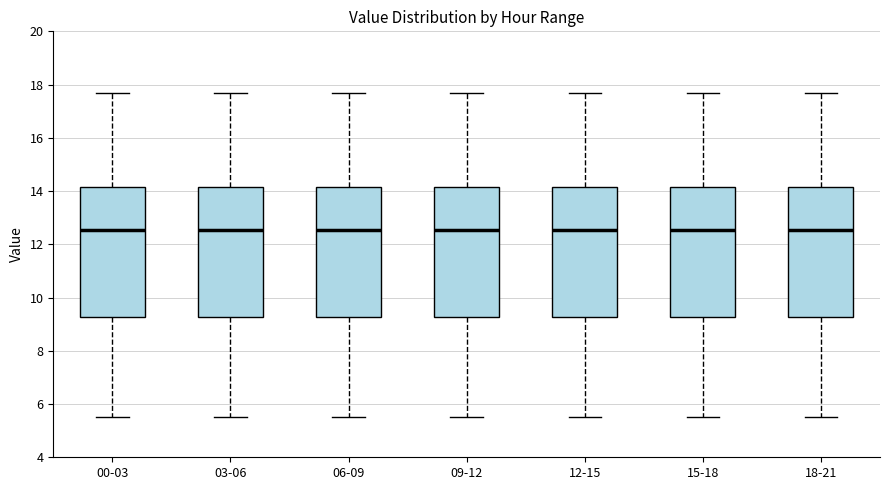

Reading left to right, transcribe this box plot: for each box, give where its median line is, the range the box spans, and where its two whiskers end, as read against the y-axis. The values are not printed on the chart, so give them approximately, as read against the axis.

00-03: median 12.6, box 9.2 to 14.2, whiskers 5.6 to 17.6
03-06: median 12.6, box 9.2 to 14.2, whiskers 5.6 to 17.6
06-09: median 12.6, box 9.2 to 14.2, whiskers 5.6 to 17.6
09-12: median 12.6, box 9.2 to 14.2, whiskers 5.6 to 17.6
12-15: median 12.6, box 9.2 to 14.2, whiskers 5.6 to 17.6
15-18: median 12.6, box 9.2 to 14.2, whiskers 5.6 to 17.6
18-21: median 12.6, box 9.2 to 14.2, whiskers 5.6 to 17.6